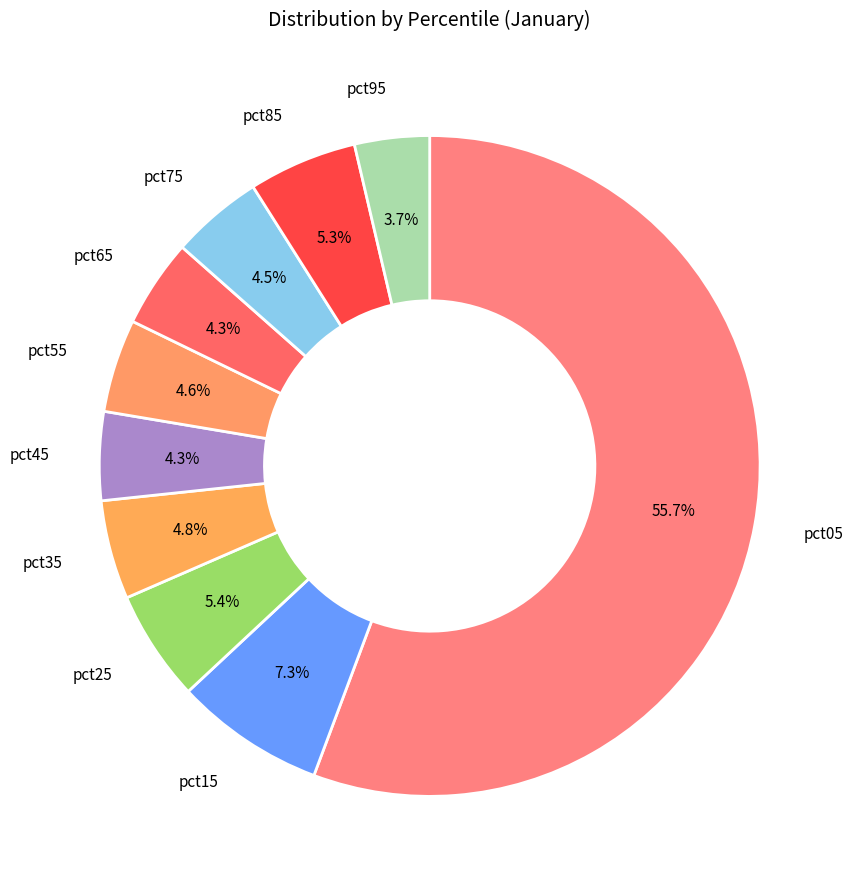

Is pct05 the majority of the pie?

Yes